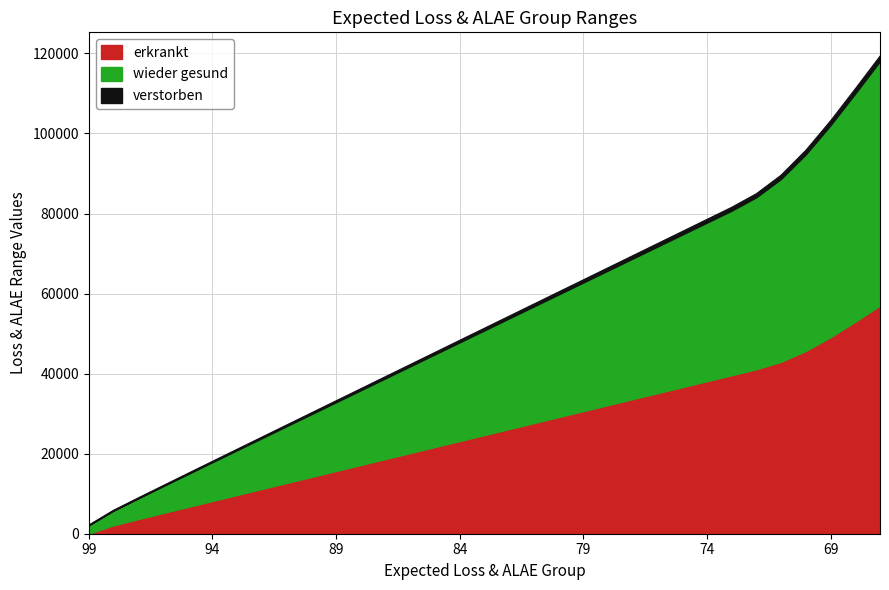

What is the total value across all series at 73?

201870.1